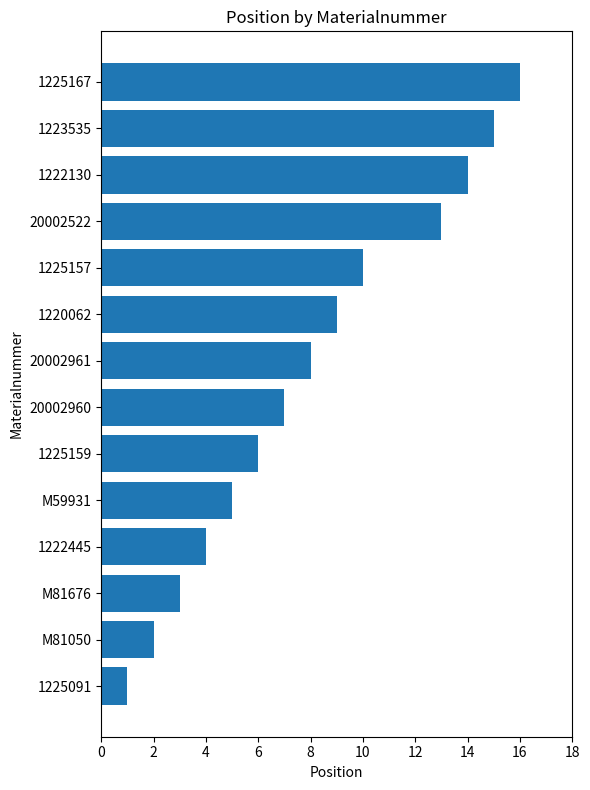

Is it true that the value at 20002961 is 8?

True